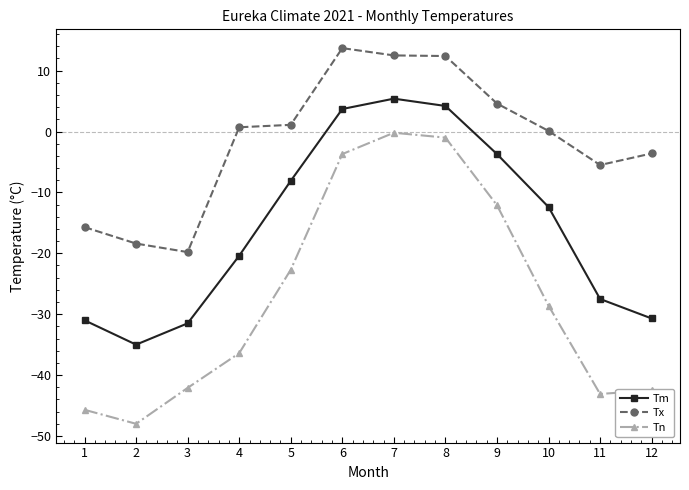

How many positive values does the Tm series have?

3